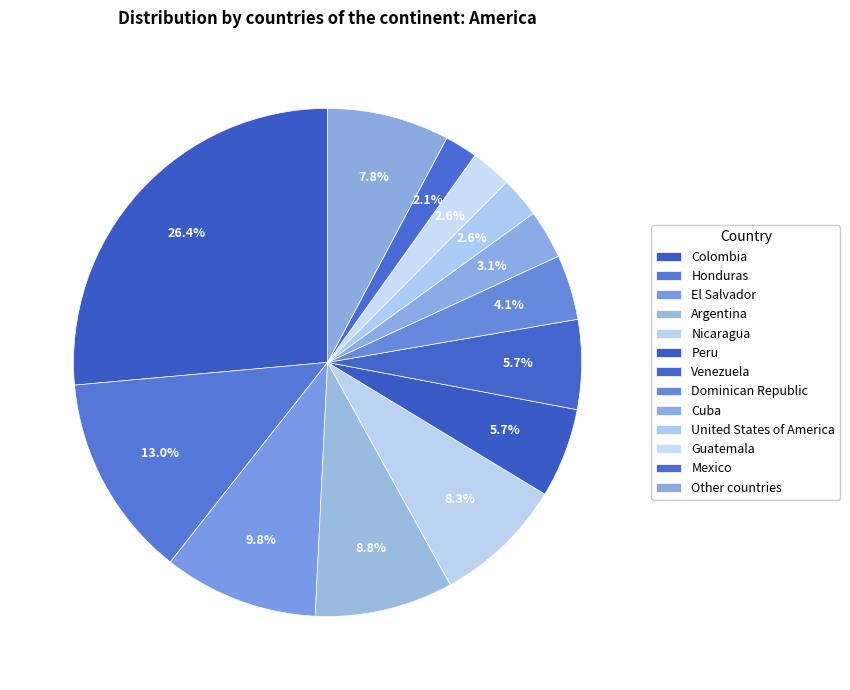

Is there any slice that represents more than half of the pie?

No